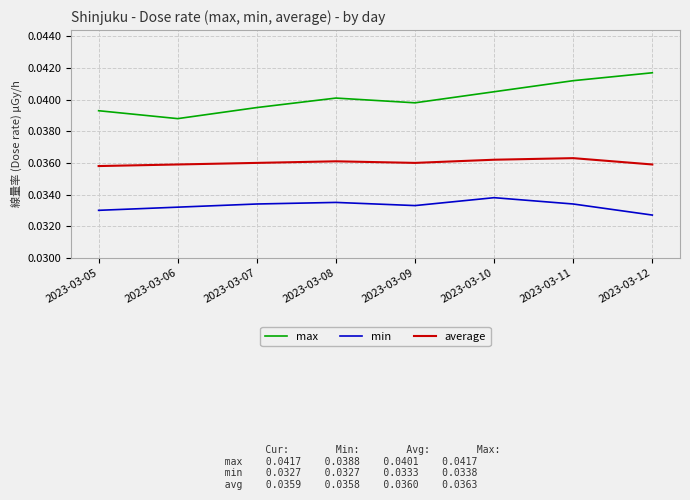

What is the total value across all series at 2023-03-07?

0.1